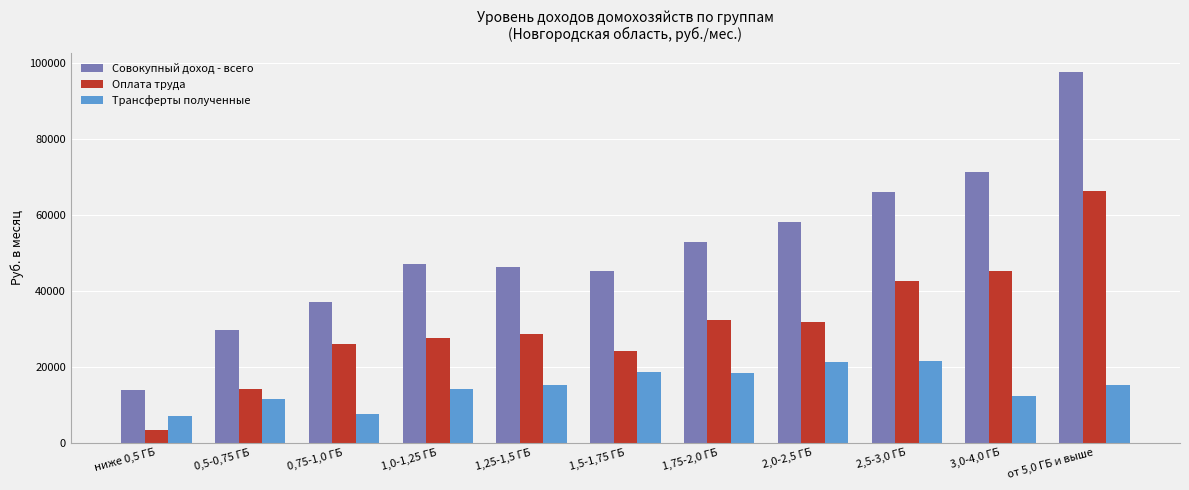

The value of Оплата труда at ниже 0,5 ГБ is 3349.3. True or false?

True